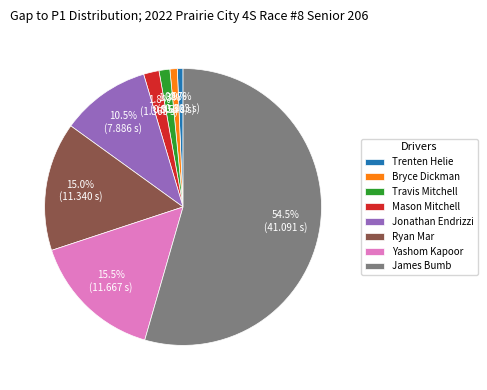

Approximately how many times larger is the value at Bryce Dickman compared to Ryan Mar?

0.1